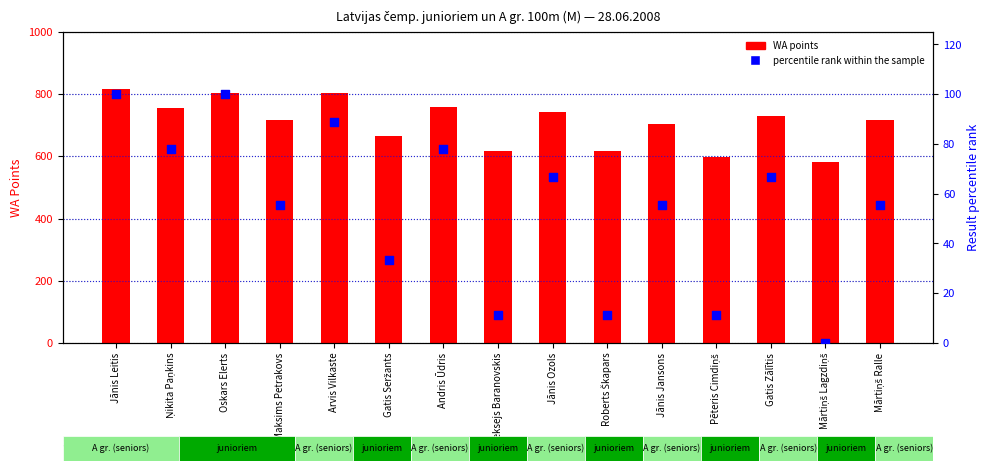

Which series reaches the minimum Y coordinate?

percentile rank within the sample